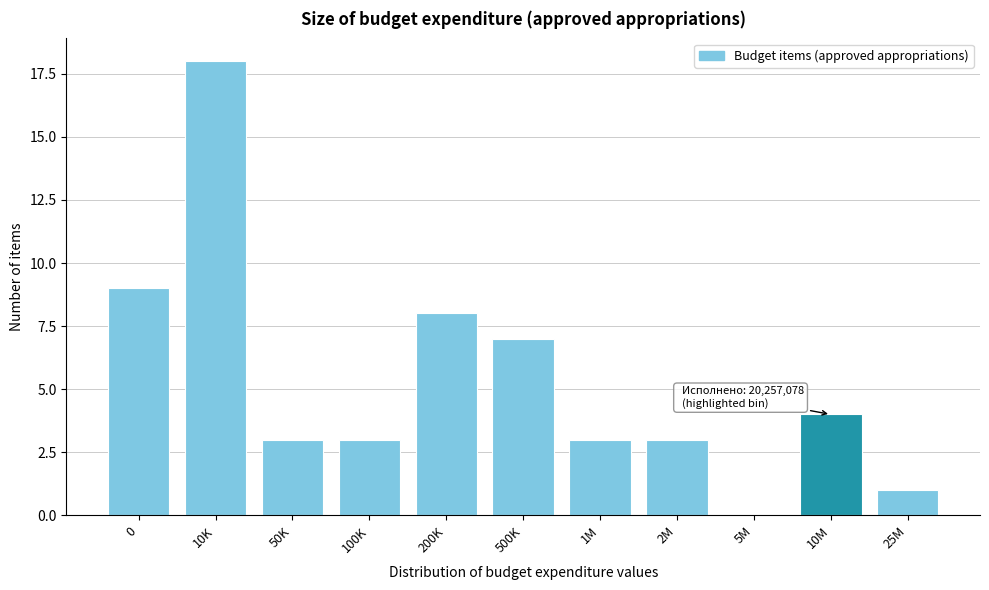

Reading left to right, list all the values displayed in this chart.

0=9	10K=18	50K=3	100K=3	200K=8	500K=7	1M=3	2M=3	5M=0	10M=4	25M=1